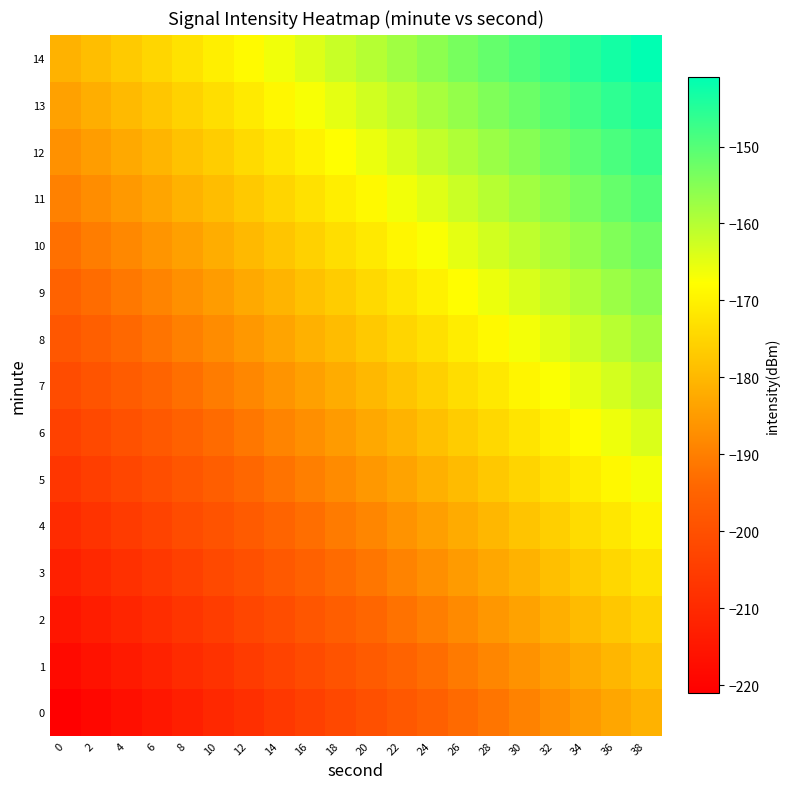

Reading left to right, what are all the values shown in this chart?

0: 0=-221.0	2=-218.9	4=-216.8	6=-214.7	8=-212.6	10=-210.5	12=-208.4	14=-206.3	16=-204.2	18=-202.1	20=-200.0	22=-197.9	24=-195.8	26=-193.6	28=-191.5	30=-189.4	32=-187.3	34=-185.2	36=-183.1	38=-181.0
1: 0=-218.2	2=-216.1	4=-214.0	6=-211.8	8=-209.7	10=-207.6	12=-205.5	14=-203.4	16=-201.3	18=-199.2	20=-197.1	22=-195.0	24=-192.9	26=-190.8	28=-188.7	30=-186.6	32=-184.5	34=-182.4	36=-180.3	38=-178.2
2: 0=-215.3	2=-213.2	4=-211.1	6=-209.0	8=-206.9	10=-204.8	12=-202.7	14=-200.6	16=-198.5	18=-196.4	20=-194.3	22=-192.1	24=-190.0	26=-187.9	28=-185.8	30=-183.7	32=-181.6	34=-179.5	36=-177.4	38=-175.3
3: 0=-212.4	2=-210.3	4=-208.2	6=-206.1	8=-204.0	10=-201.9	12=-199.8	14=-197.7	16=-195.6	18=-193.5	20=-191.4	22=-189.3	24=-187.2	26=-185.1	28=-183.0	30=-180.9	32=-178.8	34=-176.7	36=-174.6	38=-172.4
4: 0=-209.6	2=-207.5	4=-205.4	6=-203.3	8=-201.2	10=-199.1	12=-197.0	14=-194.9	16=-192.7	18=-190.6	20=-188.5	22=-186.4	24=-184.3	26=-182.2	28=-180.1	30=-178.0	32=-175.9	34=-173.8	36=-171.7	38=-169.6
5: 0=-206.7	2=-204.6	4=-202.5	6=-200.4	8=-198.3	10=-196.2	12=-194.1	14=-192.0	16=-189.9	18=-187.8	20=-185.7	22=-183.6	24=-181.5	26=-179.4	28=-177.3	30=-175.2	32=-173.0	34=-170.9	36=-168.8	38=-166.7
6: 0=-203.9	2=-201.8	4=-199.7	6=-197.6	8=-195.5	10=-193.3	12=-191.2	14=-189.1	16=-187.0	18=-184.9	20=-182.8	22=-180.7	24=-178.6	26=-176.5	28=-174.4	30=-172.3	32=-170.2	34=-168.1	36=-166.0	38=-163.9
7: 0=-201.0	2=-198.9	4=-196.8	6=-194.7	8=-192.6	10=-190.5	12=-188.4	14=-186.3	16=-184.2	18=-182.1	20=-180.0	22=-177.9	24=-175.8	26=-173.6	28=-171.5	30=-169.4	32=-167.3	34=-165.2	36=-163.1	38=-161.0
8: 0=-198.2	2=-196.1	4=-194.0	6=-191.8	8=-189.7	10=-187.6	12=-185.5	14=-183.4	16=-181.3	18=-179.2	20=-177.1	22=-175.0	24=-172.9	26=-170.8	28=-168.7	30=-166.6	32=-164.5	34=-162.4	36=-160.3	38=-158.2
9: 0=-195.3	2=-193.2	4=-191.1	6=-189.0	8=-186.9	10=-184.8	12=-182.7	14=-180.6	16=-178.5	18=-176.4	20=-174.3	22=-172.1	24=-170.0	26=-167.9	28=-165.8	30=-163.7	32=-161.6	34=-159.5	36=-157.4	38=-155.3
10: 0=-192.4	2=-190.3	4=-188.2	6=-186.1	8=-184.0	10=-181.9	12=-179.8	14=-177.7	16=-175.6	18=-173.5	20=-171.4	22=-169.3	24=-167.2	26=-165.1	28=-163.0	30=-160.9	32=-158.8	34=-156.7	36=-154.6	38=-152.4
11: 0=-189.6	2=-187.5	4=-185.4	6=-183.3	8=-181.2	10=-179.1	12=-177.0	14=-174.9	16=-172.7	18=-170.6	20=-168.5	22=-166.4	24=-164.3	26=-162.2	28=-160.1	30=-158.0	32=-155.9	34=-153.8	36=-151.7	38=-149.6
12: 0=-186.7	2=-184.6	4=-182.5	6=-180.4	8=-178.3	10=-176.2	12=-174.1	14=-172.0	16=-169.9	18=-167.8	20=-165.7	22=-163.6	24=-161.5	26=-159.4	28=-157.3	30=-155.2	32=-153.0	34=-150.9	36=-148.8	38=-146.7
13: 0=-183.9	2=-181.8	4=-179.7	6=-177.6	8=-175.5	10=-173.3	12=-171.2	14=-169.1	16=-167.0	18=-164.9	20=-162.8	22=-160.7	24=-158.6	26=-156.5	28=-154.4	30=-152.3	32=-150.2	34=-148.1	36=-146.0	38=-143.9
14: 0=-181.0	2=-178.9	4=-176.8	6=-174.7	8=-172.6	10=-170.5	12=-168.4	14=-166.3	16=-164.2	18=-162.1	20=-160.0	22=-157.9	24=-155.8	26=-153.6	28=-151.5	30=-149.4	32=-147.3	34=-145.2	36=-143.1	38=-141.0